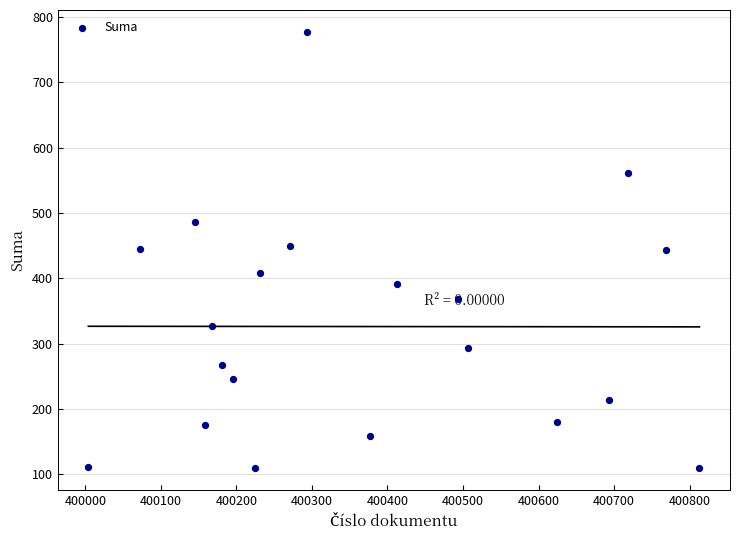

What is the range of Y values (max minus min)?

668.5